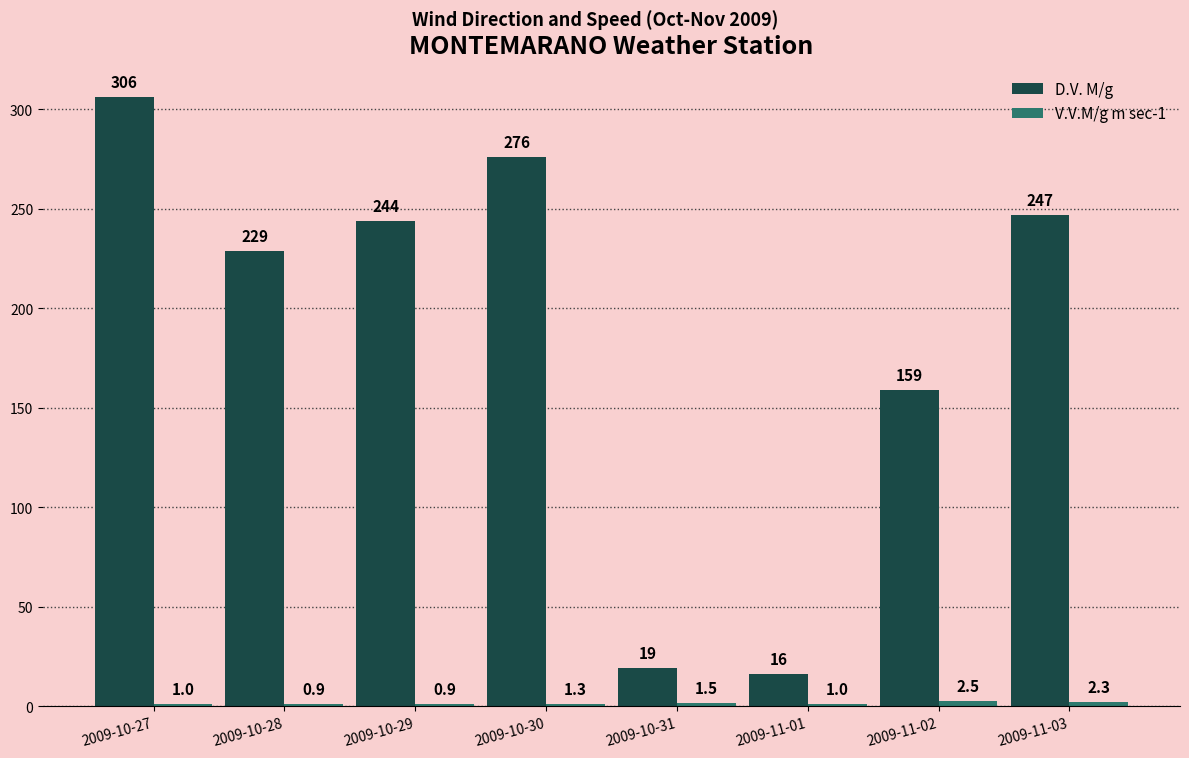

Where is D.V. M/g nearest to the value 161?

2009-11-02